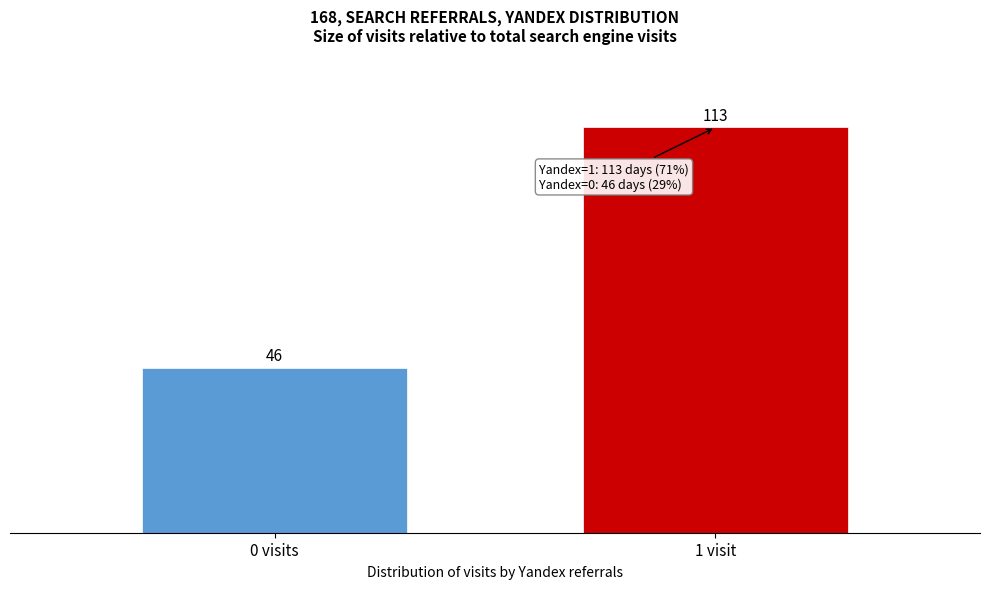

Reading right to left, what are all the values shown in this chart?

113	46